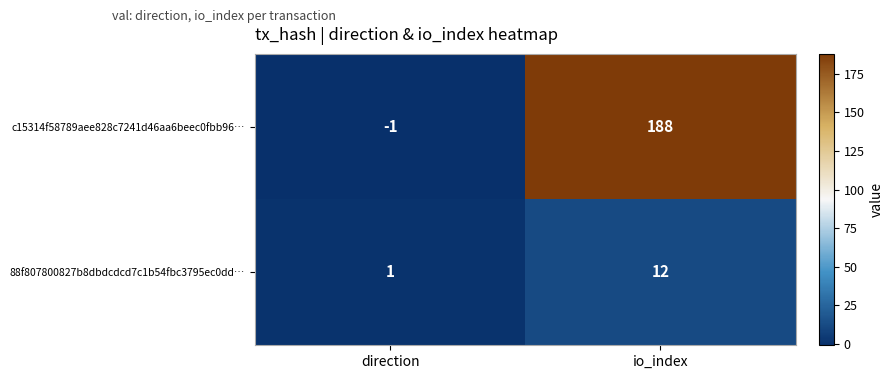

What is the highest value of the 88f807800827b8dbdcdcd7c1b54fbc3795ec0dd… series?

12